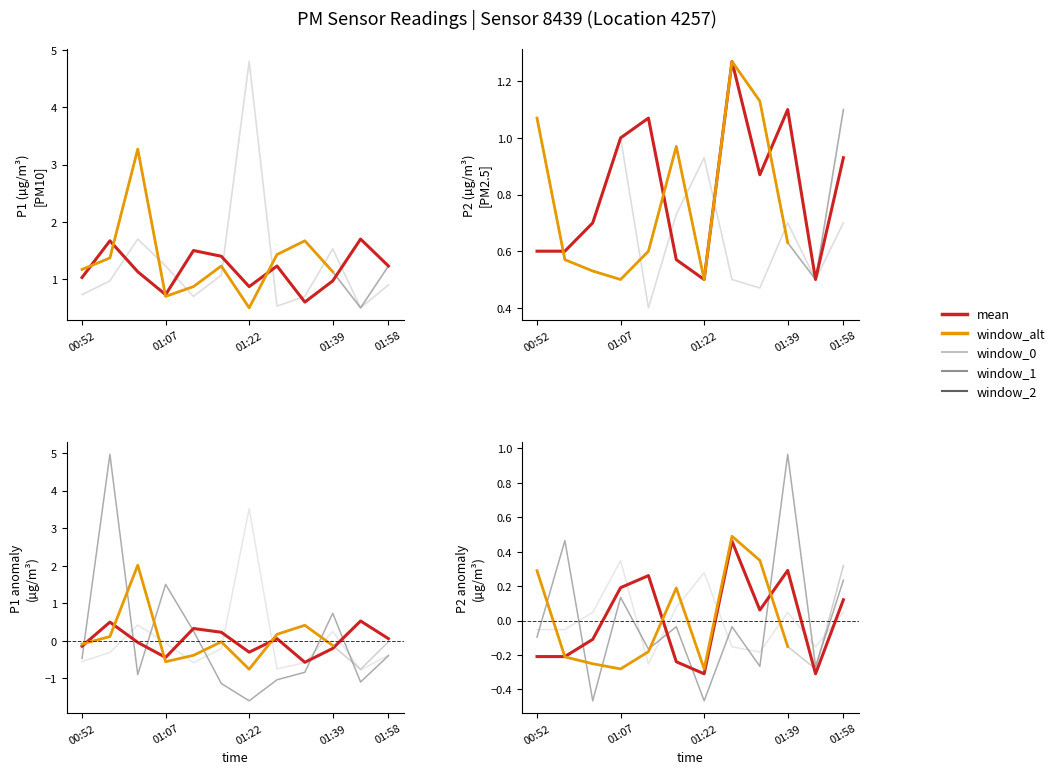

Rank the series at 01:29 from lowest to highest value.

P2, P1